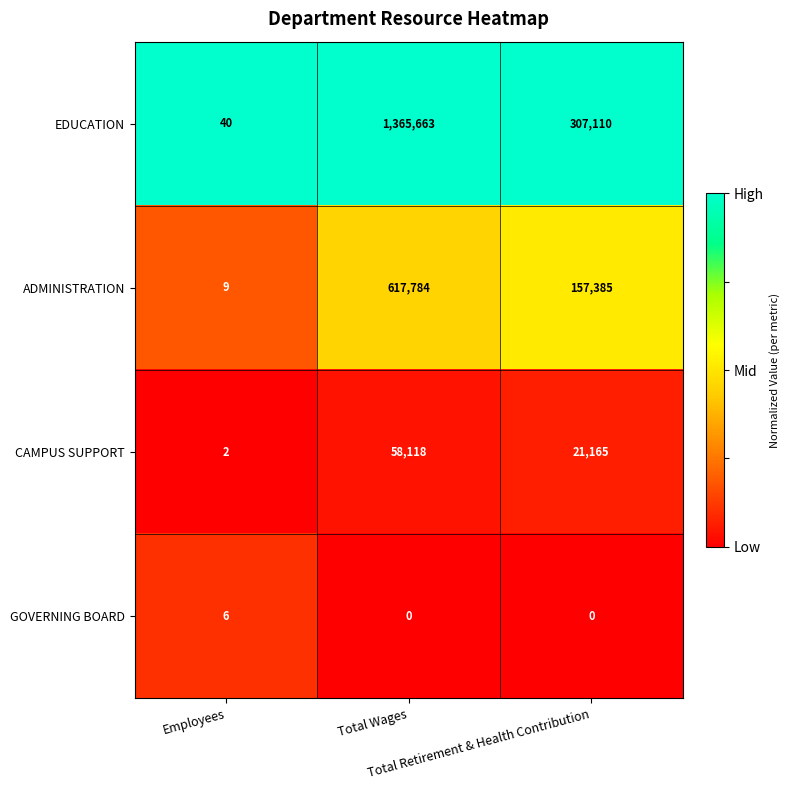

What is the average value of the ADMINISTRATION series?

258393